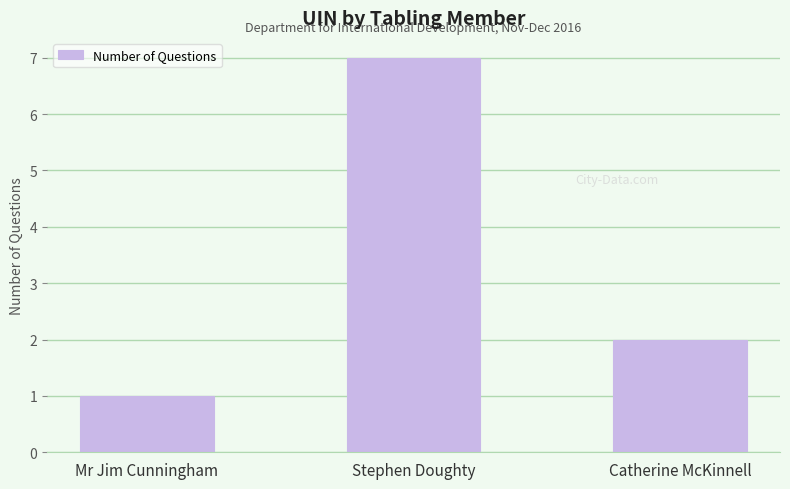

What is the change in value from Stephen Doughty to Catherine McKinnell?

-5